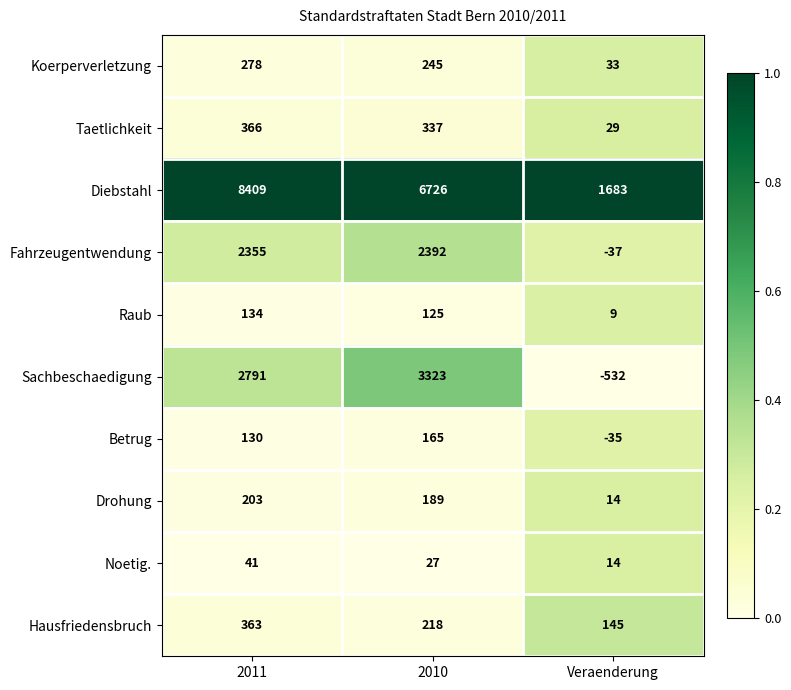

At which category is the sum across all series the highest?

2011